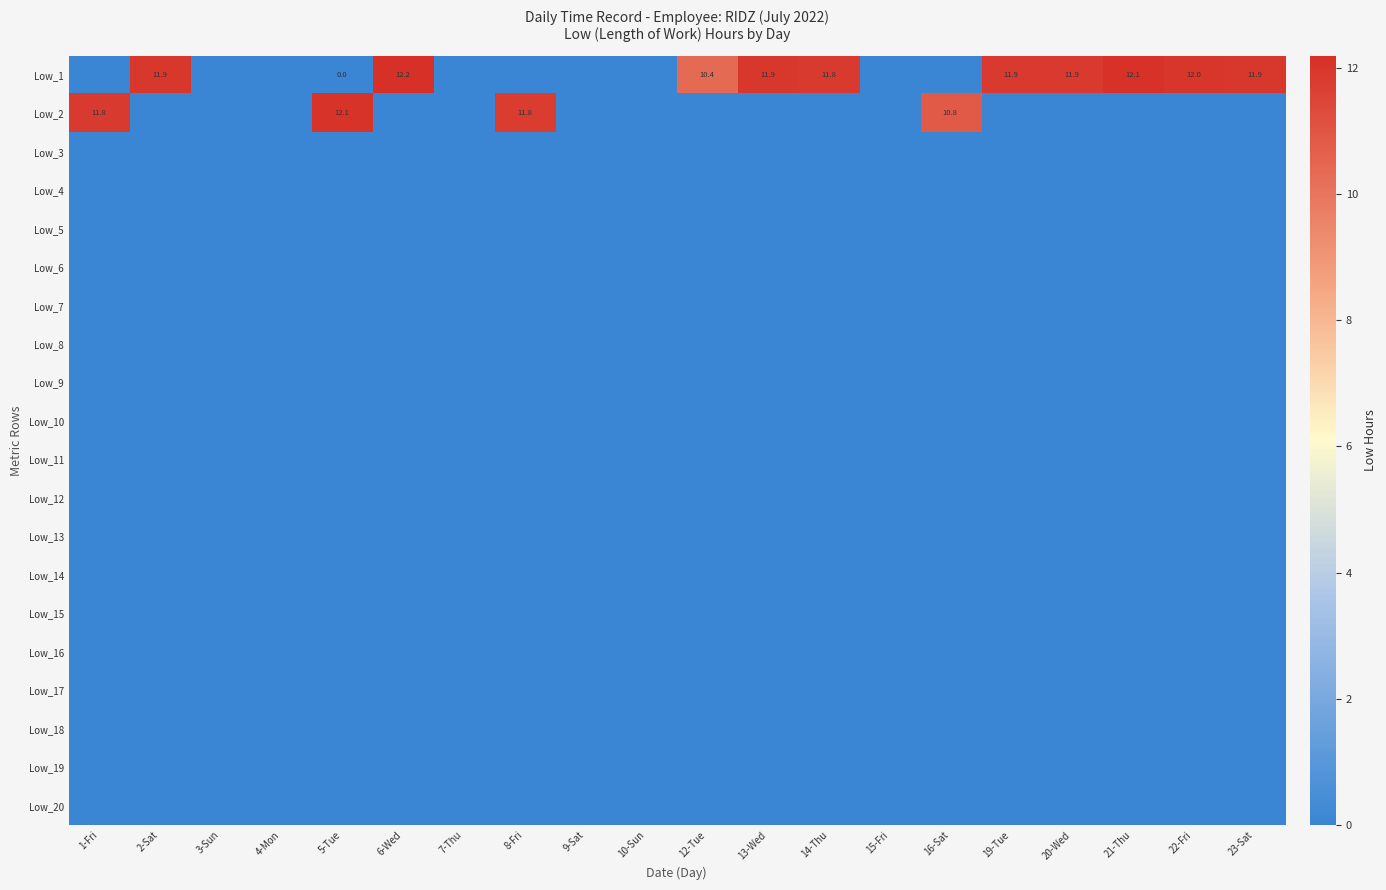

How many values in Low_2 are above zero?

4